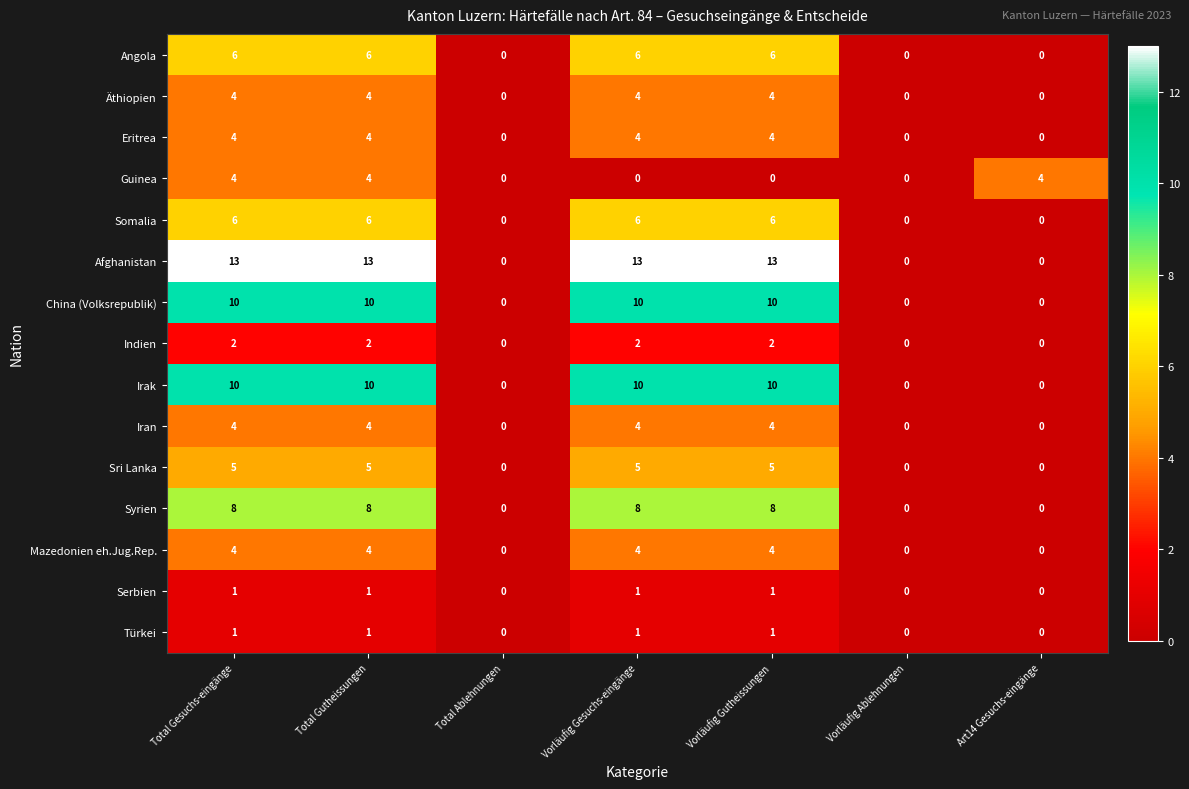

The Syrien series shows -5 at Vorläufig Ablehnungen. True or false?

False